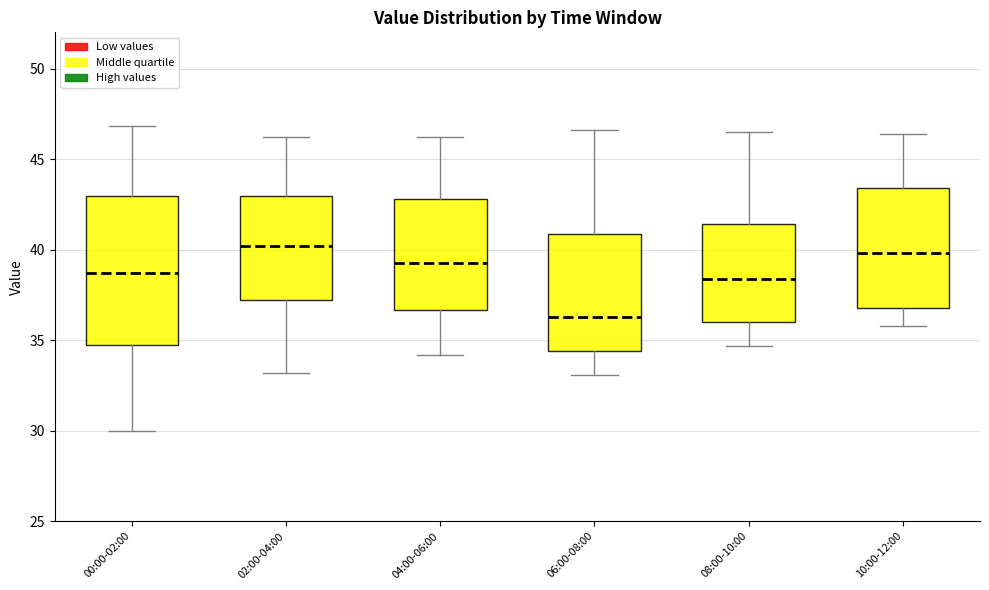

Reading left to right, read every box against the y-axis: the position of its median line, the range the box covers, and the ends of its whiskers. The values are not printed on the chart, so give them approximately, as read against the axis.

00:00-02:00: median 38.5, box 34.5 to 43.0, whiskers 30.0 to 47.0
02:00-04:00: median 40.0, box 37.0 to 43.0, whiskers 33.0 to 46.0
04:00-06:00: median 39.5, box 36.5 to 43.0, whiskers 34.0 to 46.0
06:00-08:00: median 36.5, box 34.5 to 41.0, whiskers 33.0 to 46.5
08:00-10:00: median 38.5, box 36.0 to 41.5, whiskers 34.5 to 46.5
10:00-12:00: median 40.0, box 37.0 to 43.5, whiskers 36.0 to 46.5